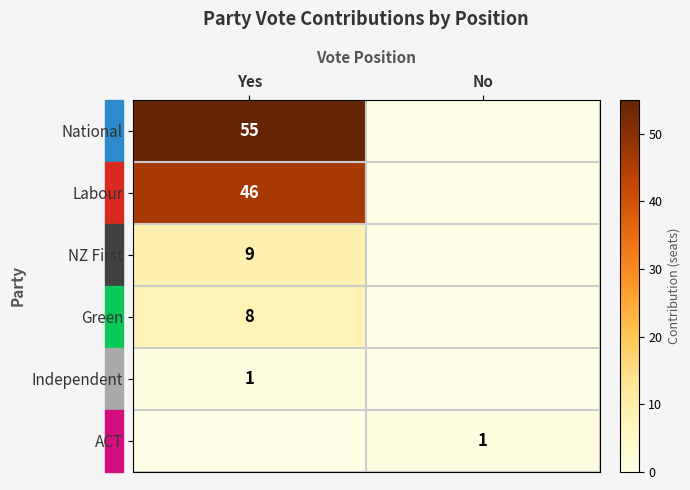

Is it true that Labour equals 63 at Yes?

False